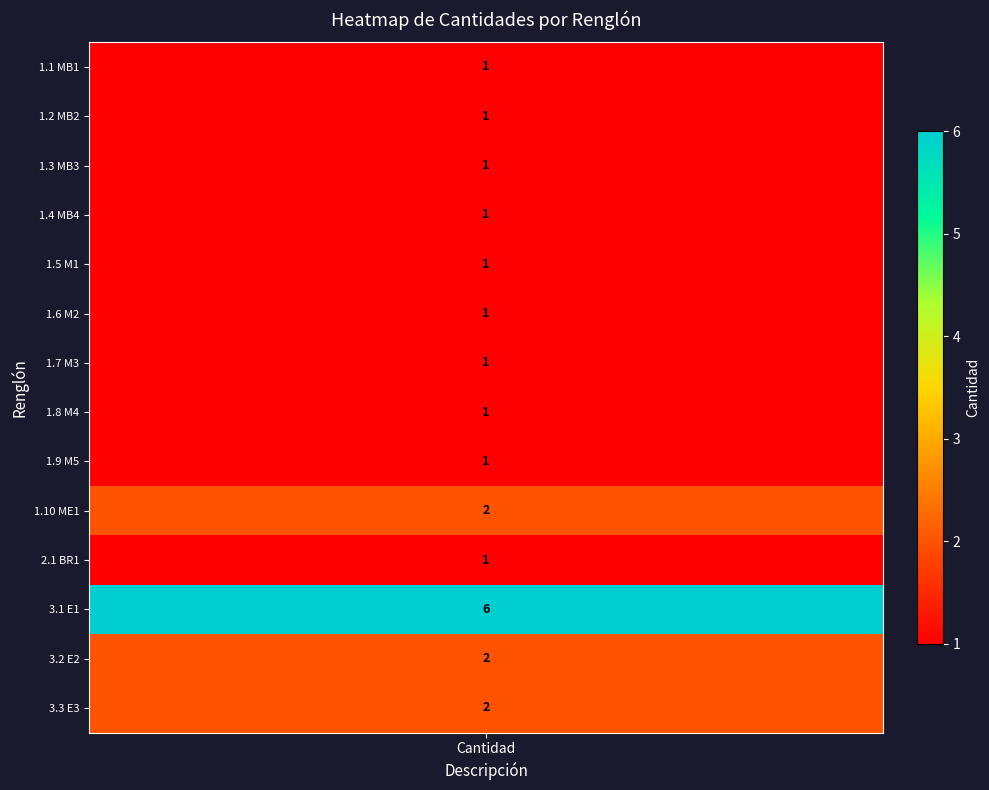

The value at ME1 is 3. True or false?

False